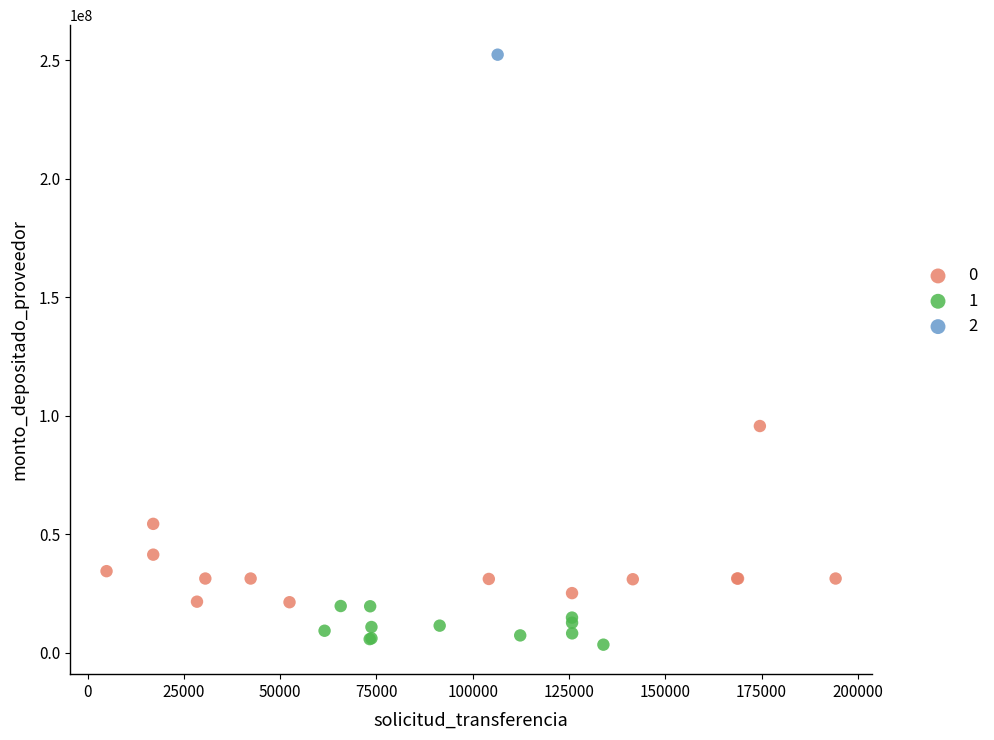

What are all the series names shown in the legend?

0, 1, 2